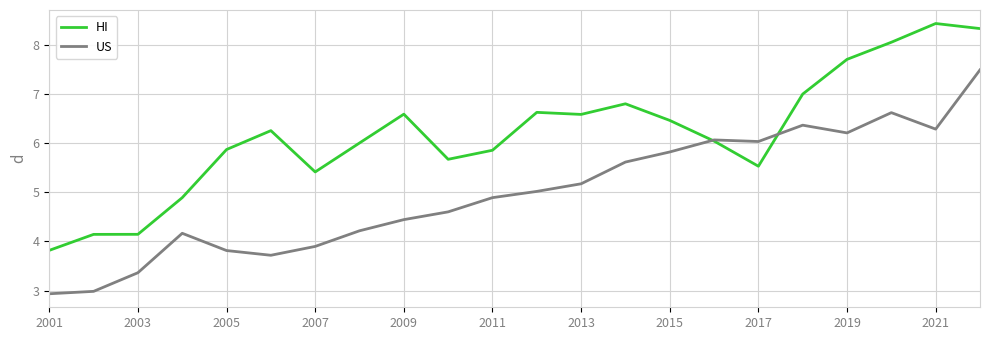

What is the greatest value displayed?

8.4